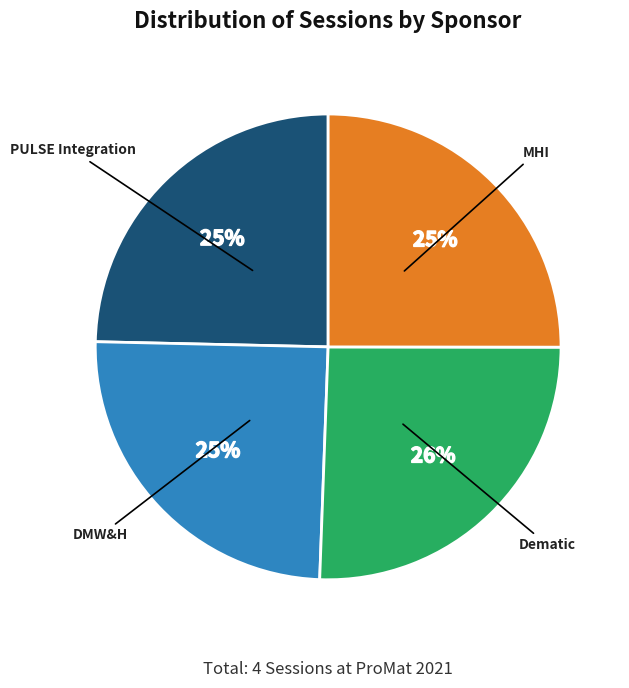

Is there a majority slice in this chart?

No